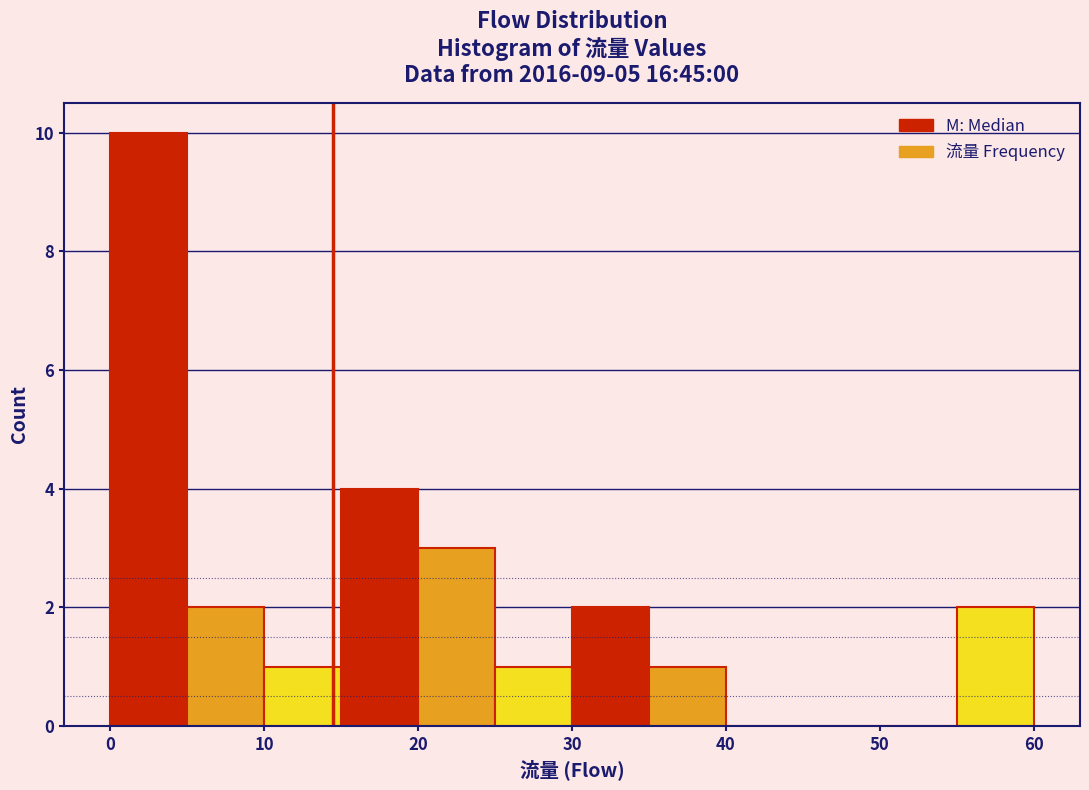

Over which range of the x-axis is the bar tallest?

0 to 5